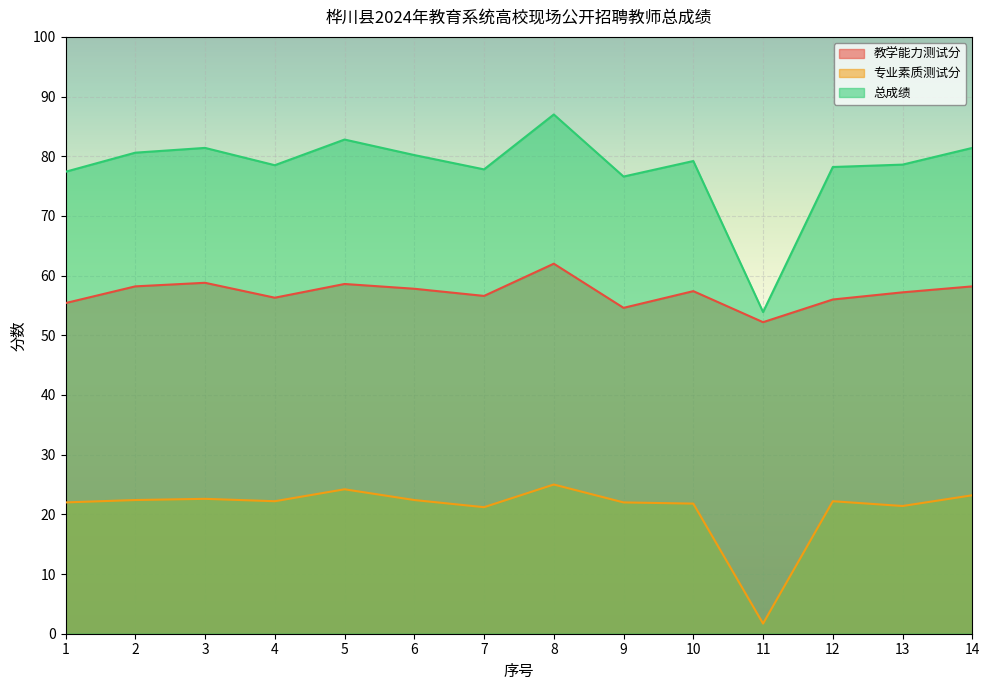

Where is 总成绩 nearest to the value 70?

9